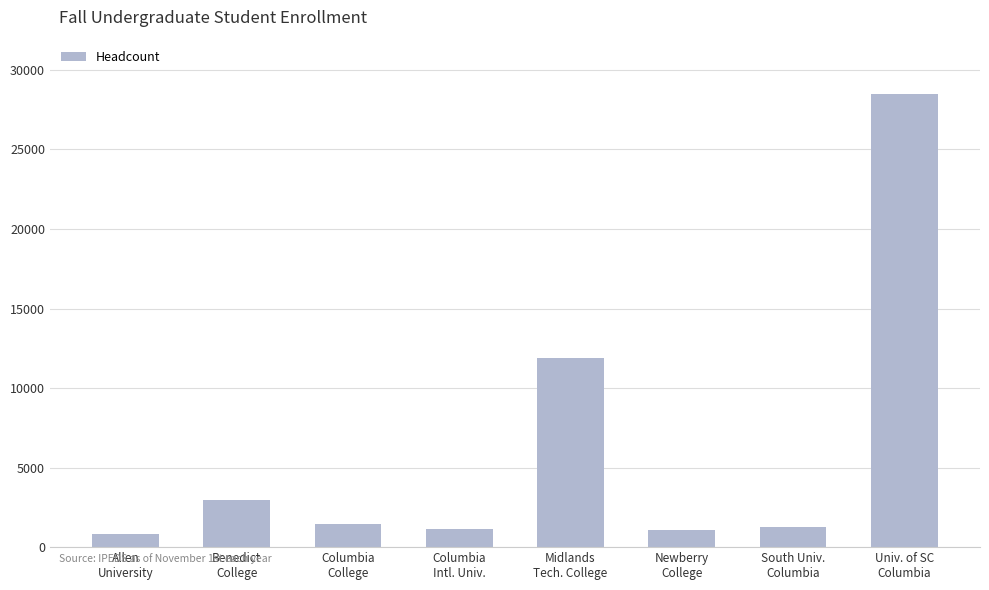

Count the number of data series in this chart.

1